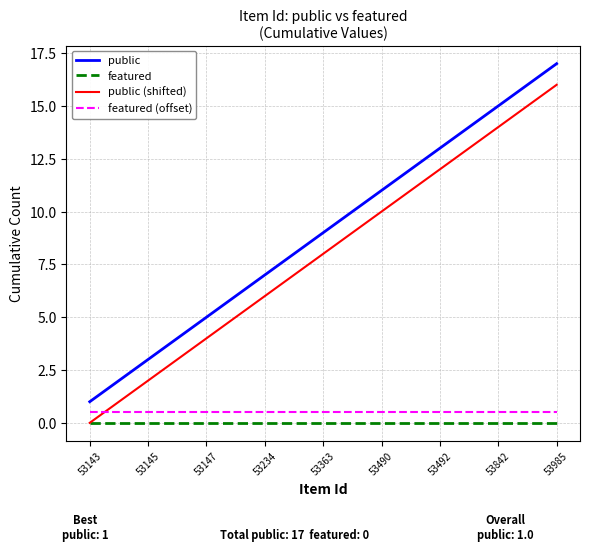

True or false: public and featured (offset) intersect in this chart.

False